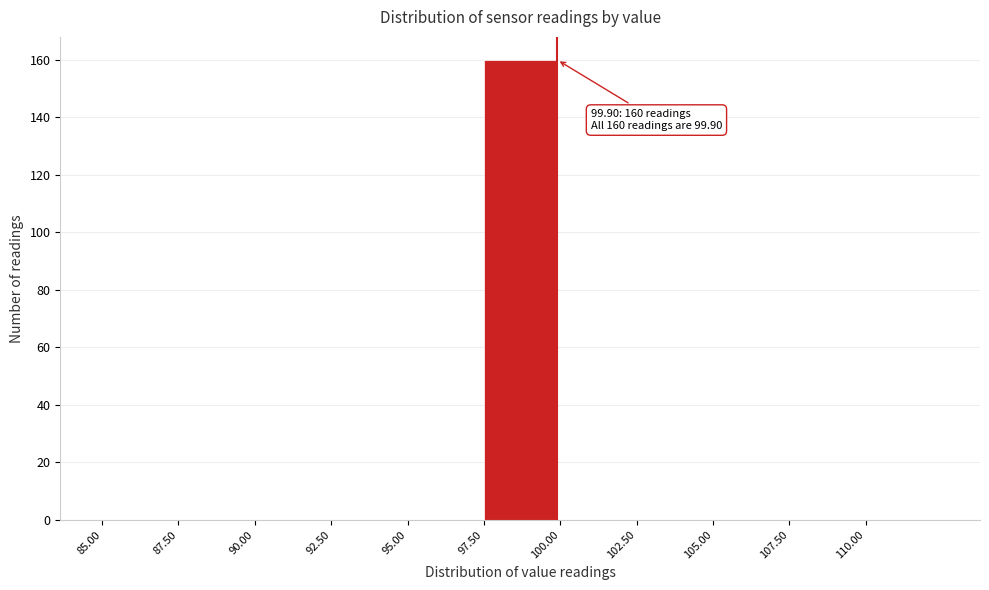

Over which range of the x-axis is the bar tallest?

97.5 to 100.0